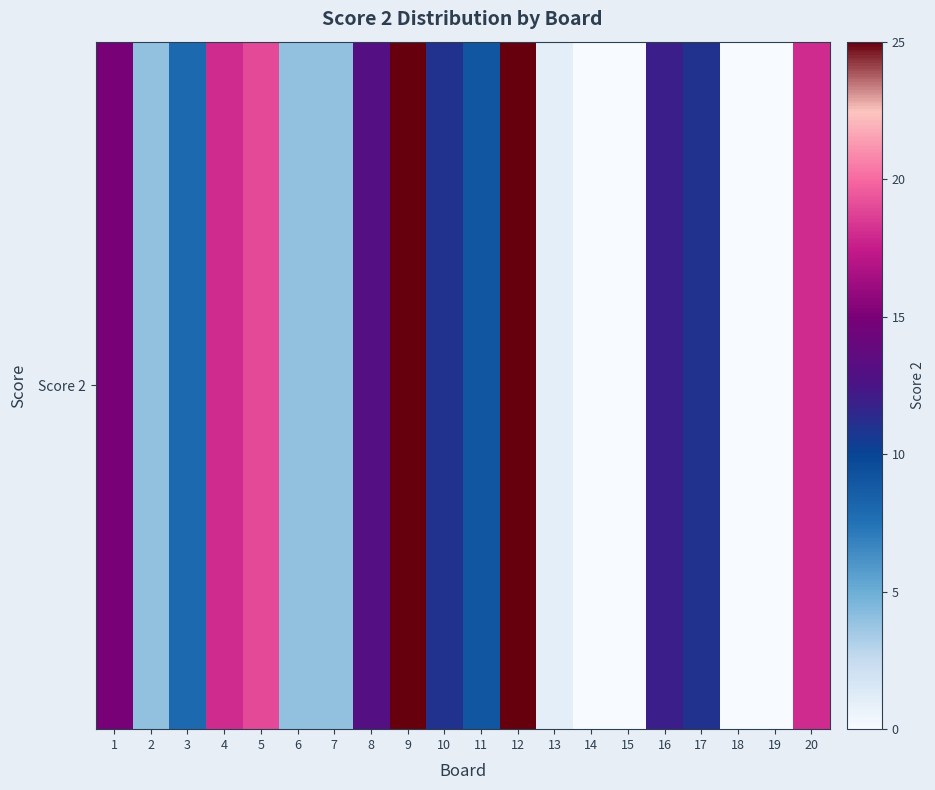

Rank the categories by value from lowest to highest.

14, 15, 18, 19, 13, 2, 6, 7, 3, 11, 10, 17, 16, 8, 1, 4, 20, 5, 9, 12